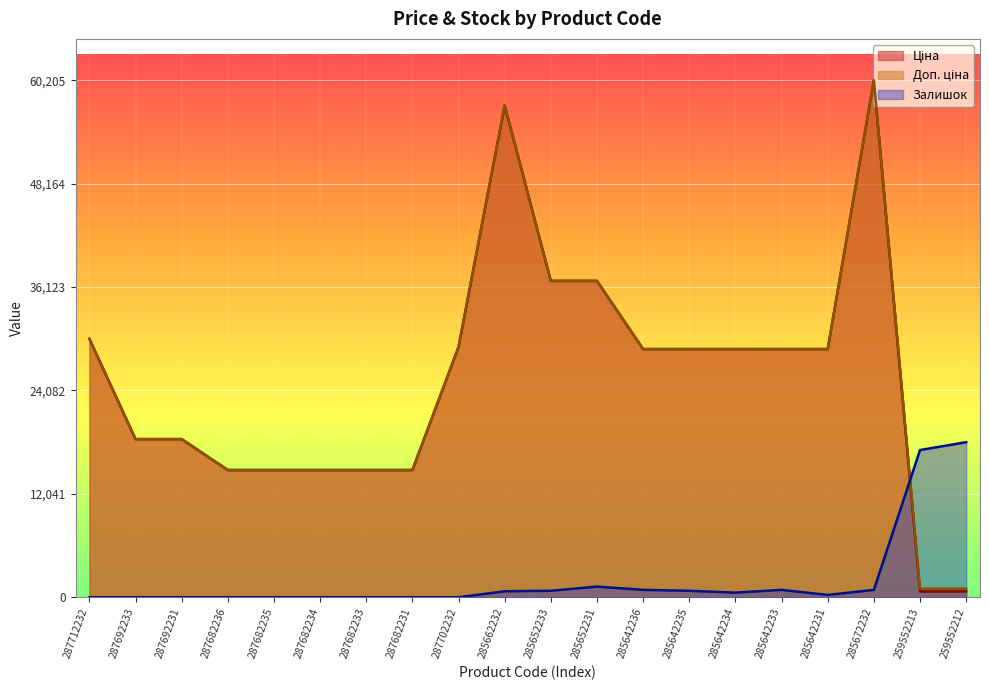

What is the total value across all series at 287682235?

29635.2